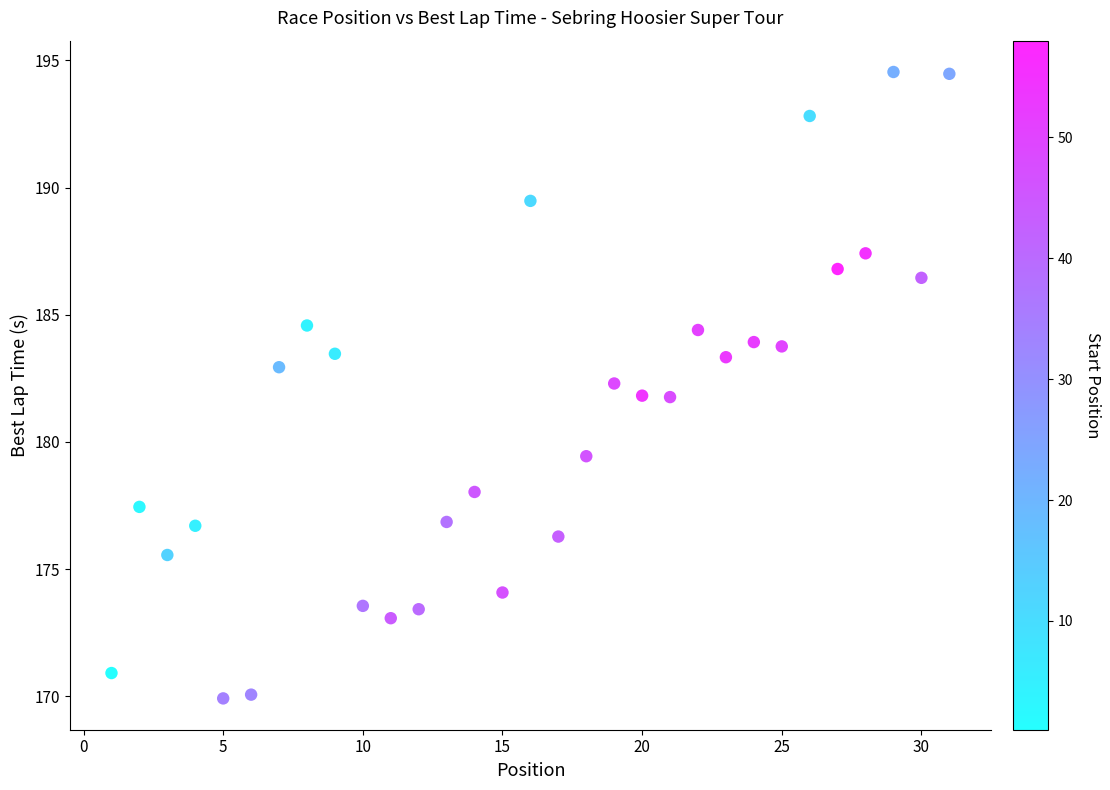

What is the range of X values (max minus min)?

30.0